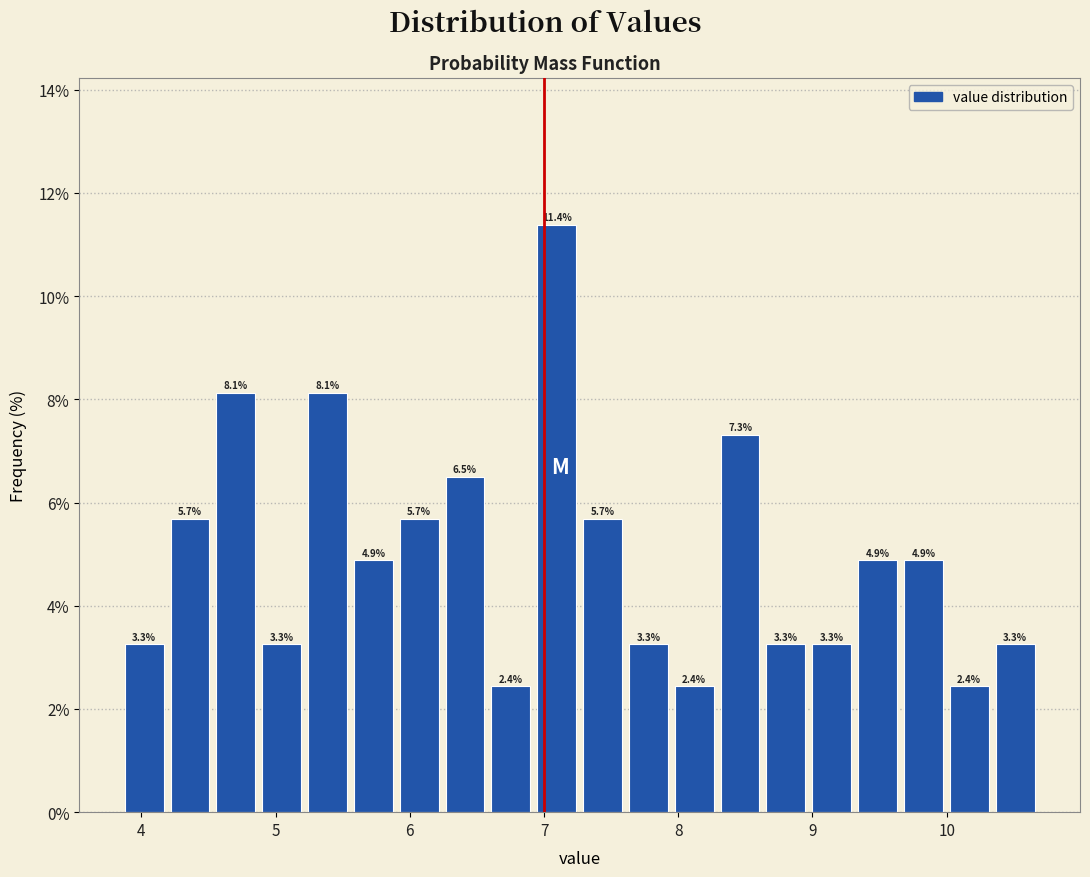

Read against the x-axis, roughly where is the centre of the tallest bar?

7.1